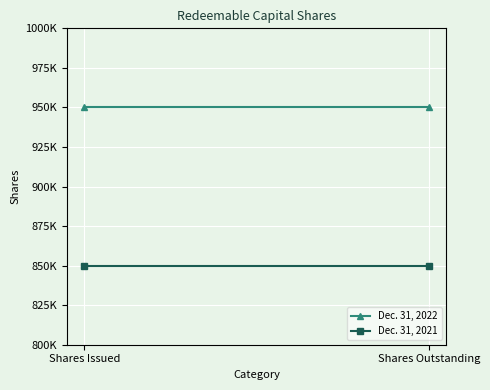

List the series in order of their peak value, lowest first.

Dec. 31, 2021, Dec. 31, 2022